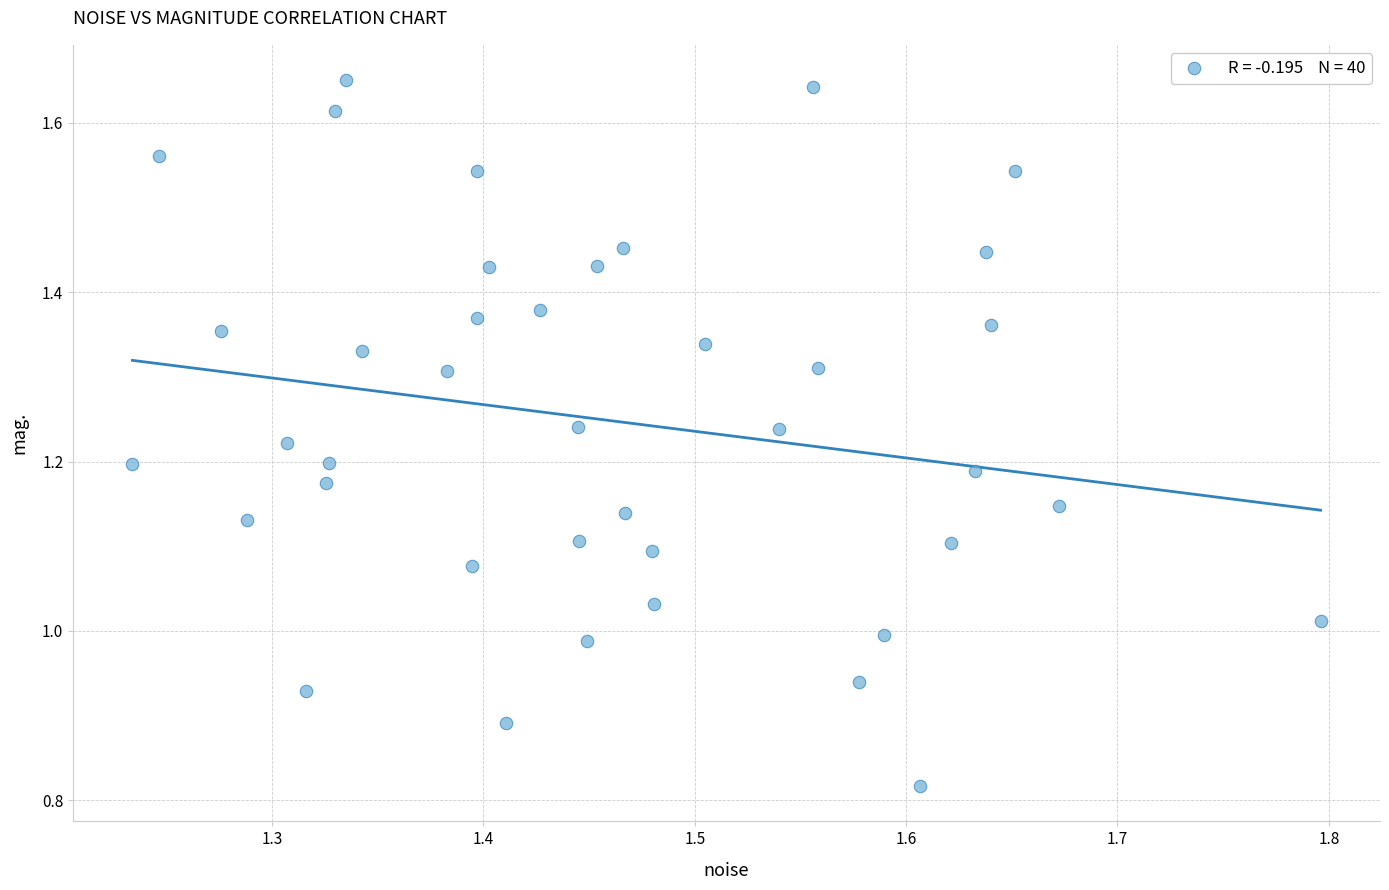

What is the range of X values (max minus min)?

0.6